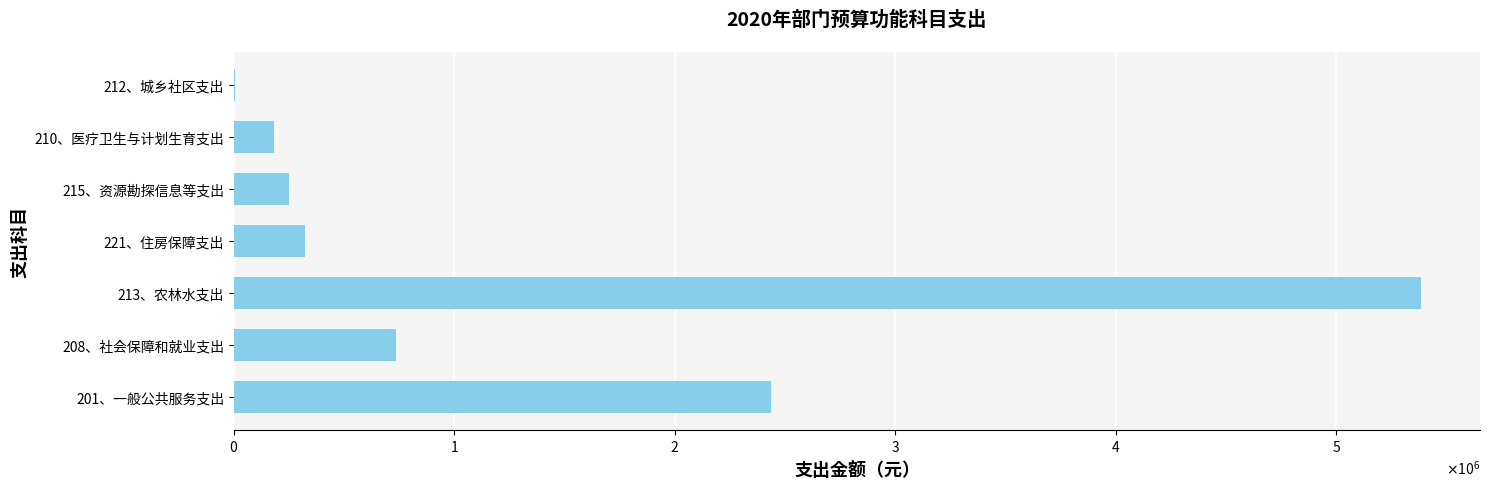

Are the bars horizontal?

Yes